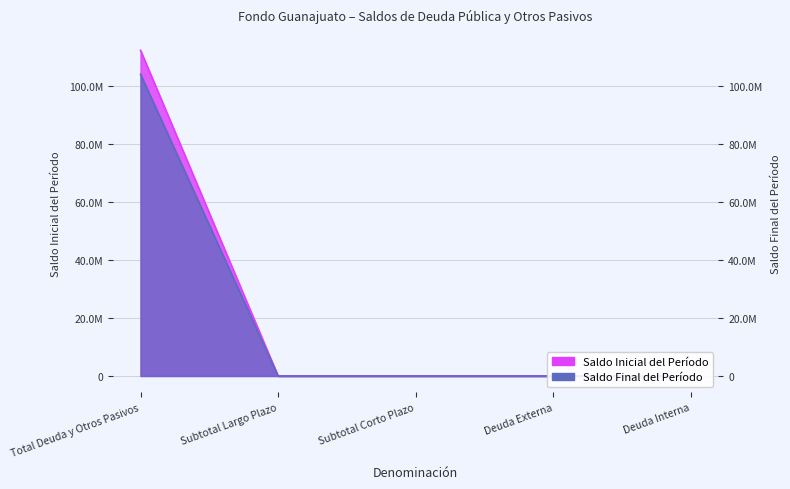

What is the difference between the maximum and minimum values in the Saldo Final del Período series?

103912157.4